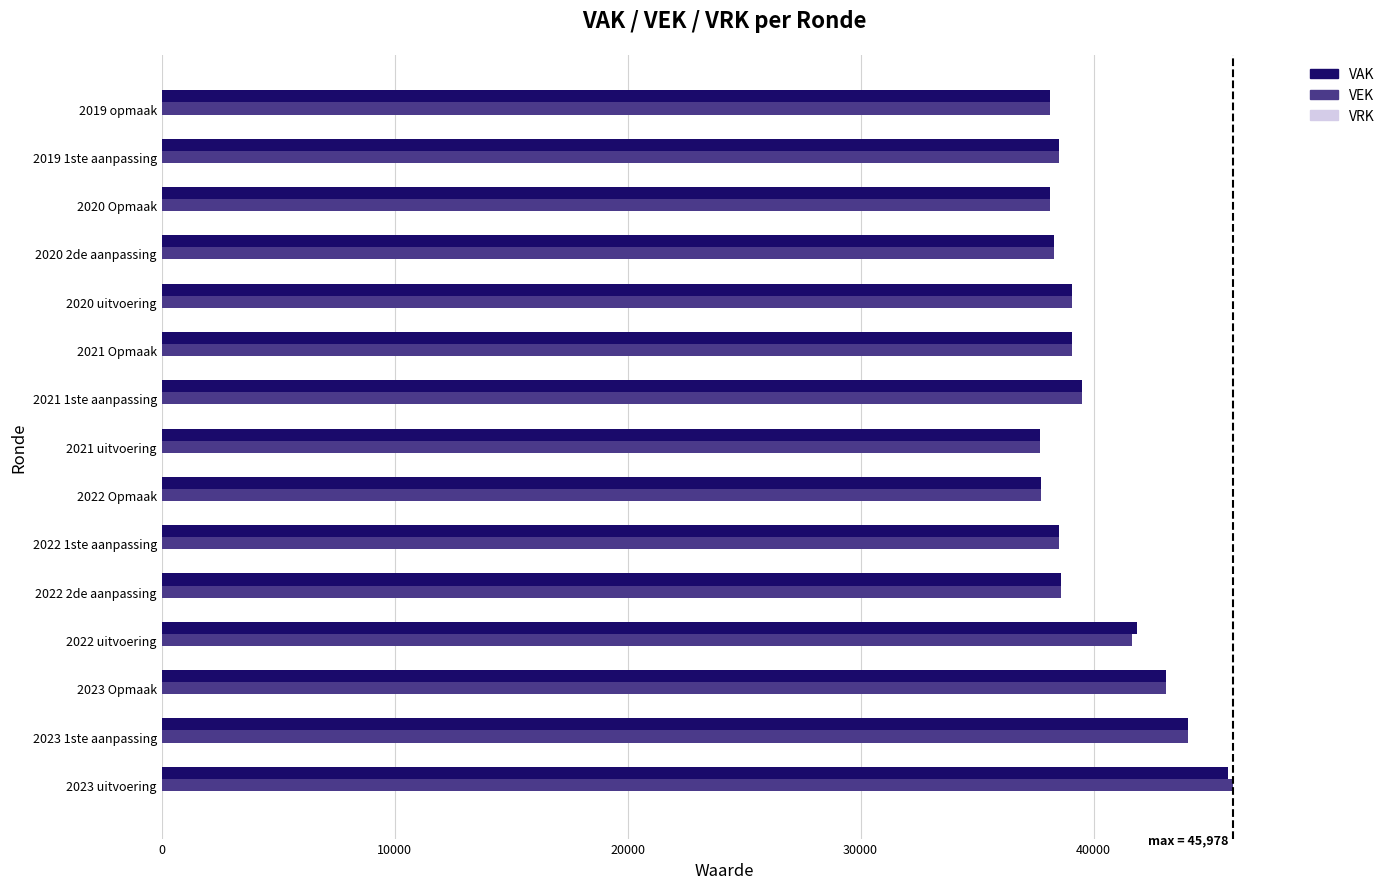

At which category is the sum across all series the highest?

2023 uitvoering